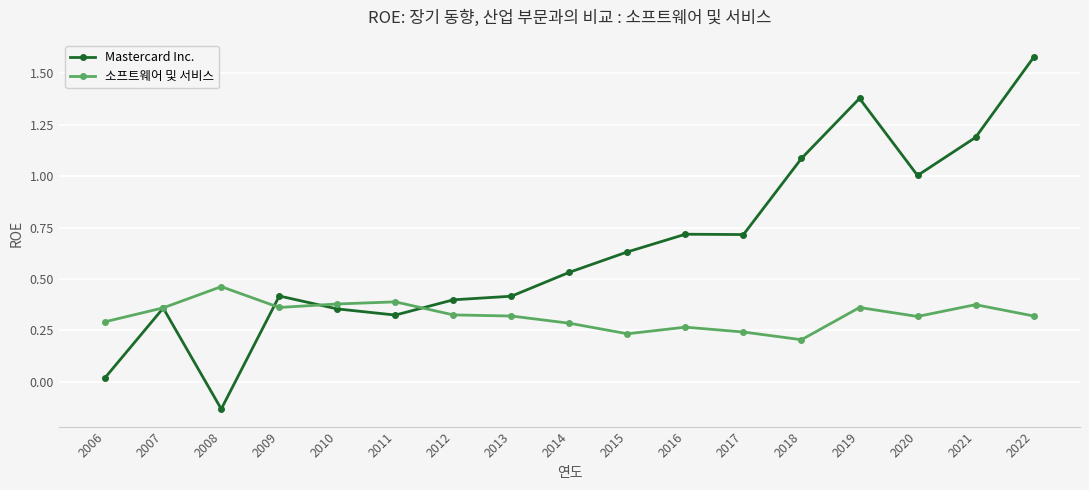

True or false: Mastercard Inc. and 소프트웨어 및 서비스 cross at least once.

True